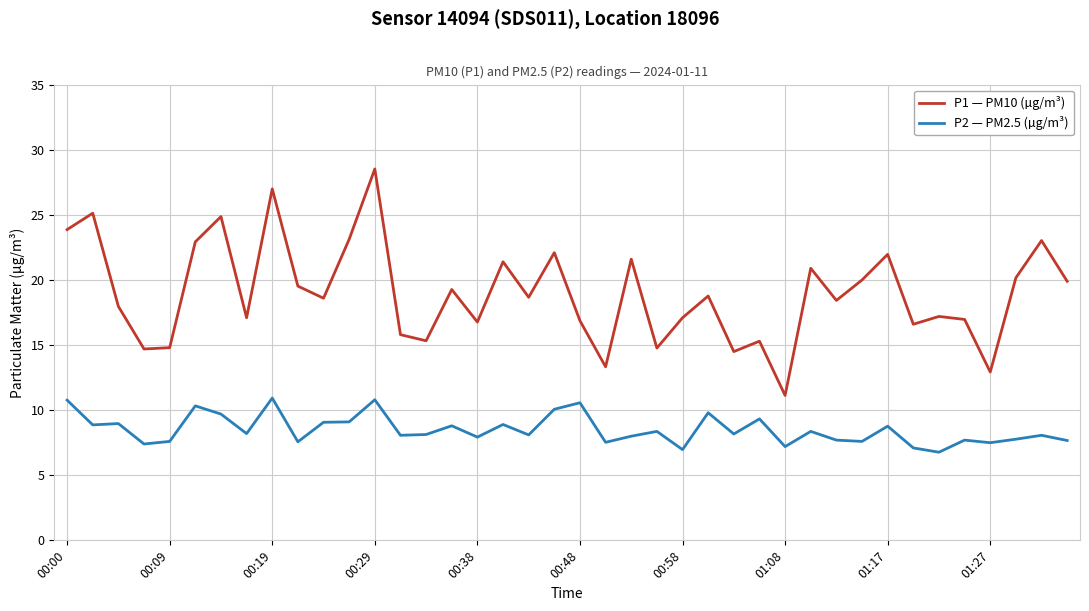

What is the difference between the maximum and minimum values in the P2 — PM2.5 (µg/m³) series?

4.2